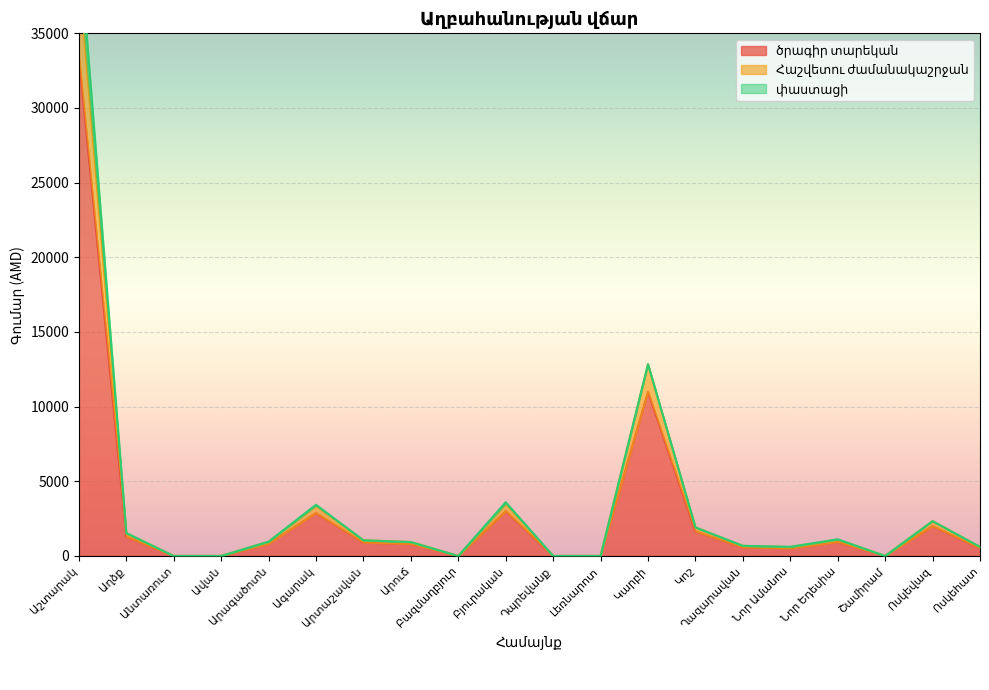

At how many categories does at least one series exceed 3015?

4